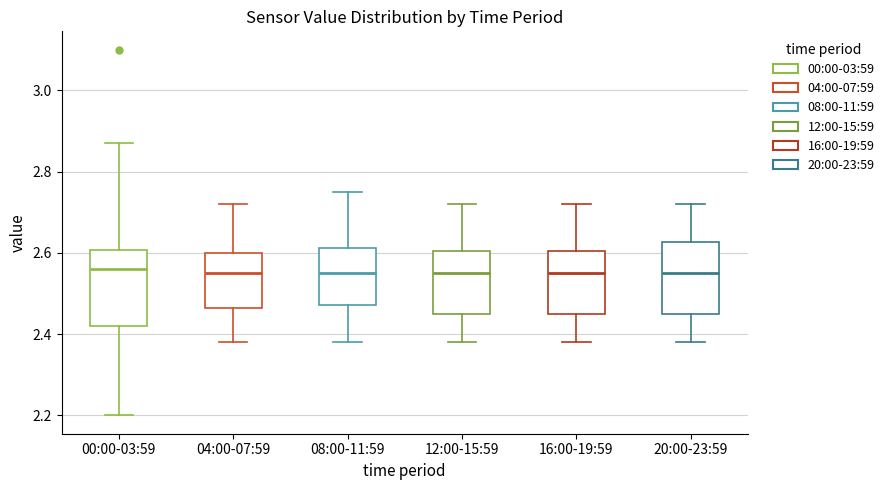

Reading left to right, read every box against the y-axis: the position of its median line, the range the box covers, and the ends of its whiskers. The values are not printed on the chart, so give them approximately, as read against the axis.

00:00-03:59: median 2.56, box 2.42 to 2.60, whiskers 2.20 to 2.88
04:00-07:59: median 2.56, box 2.46 to 2.60, whiskers 2.38 to 2.72
08:00-11:59: median 2.56, box 2.48 to 2.62, whiskers 2.38 to 2.76
12:00-15:59: median 2.56, box 2.46 to 2.60, whiskers 2.38 to 2.72
16:00-19:59: median 2.56, box 2.46 to 2.60, whiskers 2.38 to 2.72
20:00-23:59: median 2.56, box 2.46 to 2.62, whiskers 2.38 to 2.72